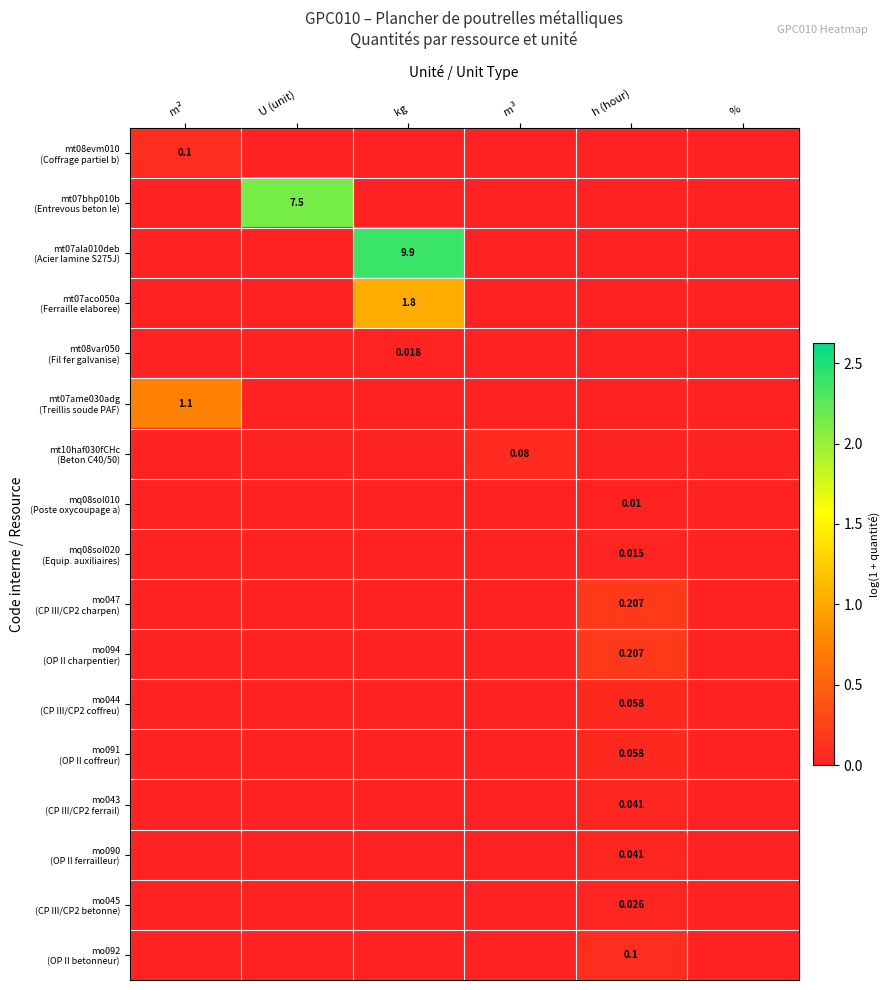

List the labels in order of mo047 (CP III/CP2 charpen) value, largest first.

h (hour), m², U (unit), kg, m³, %